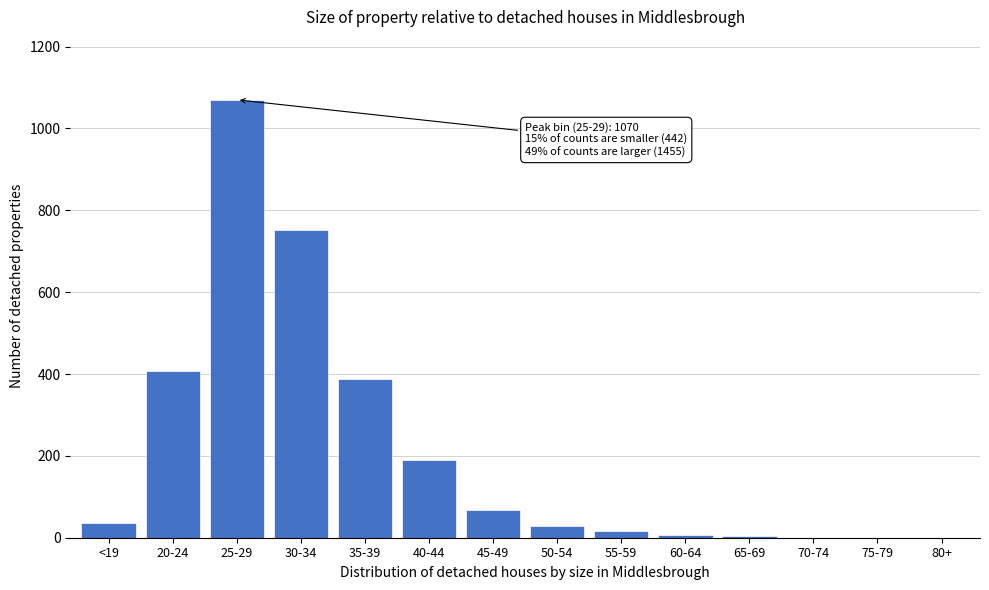

Between 70-74 and 20-24, which is larger?

20-24